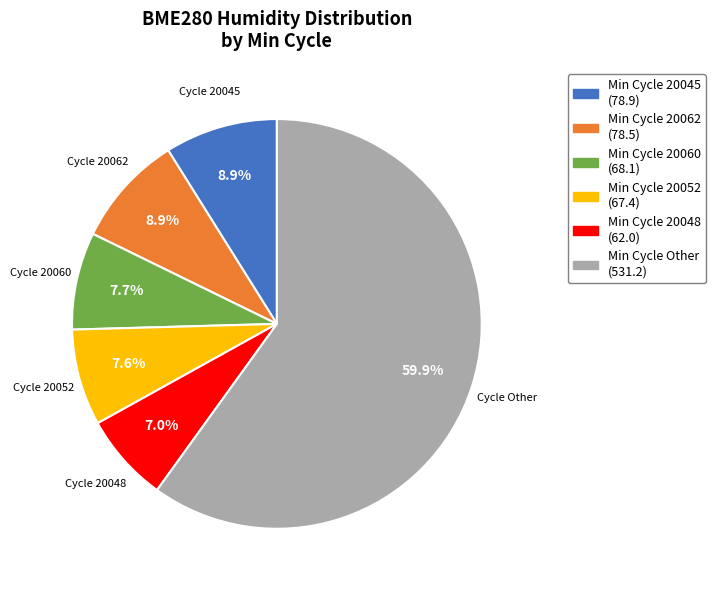

Is there a majority slice in this chart?

Yes